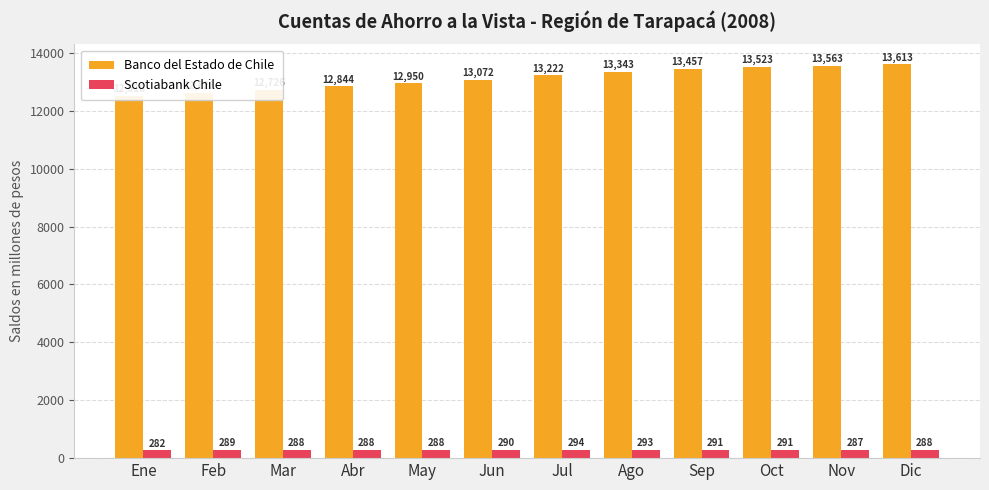

What is the sum of all Scotiabank Chile values?

3469